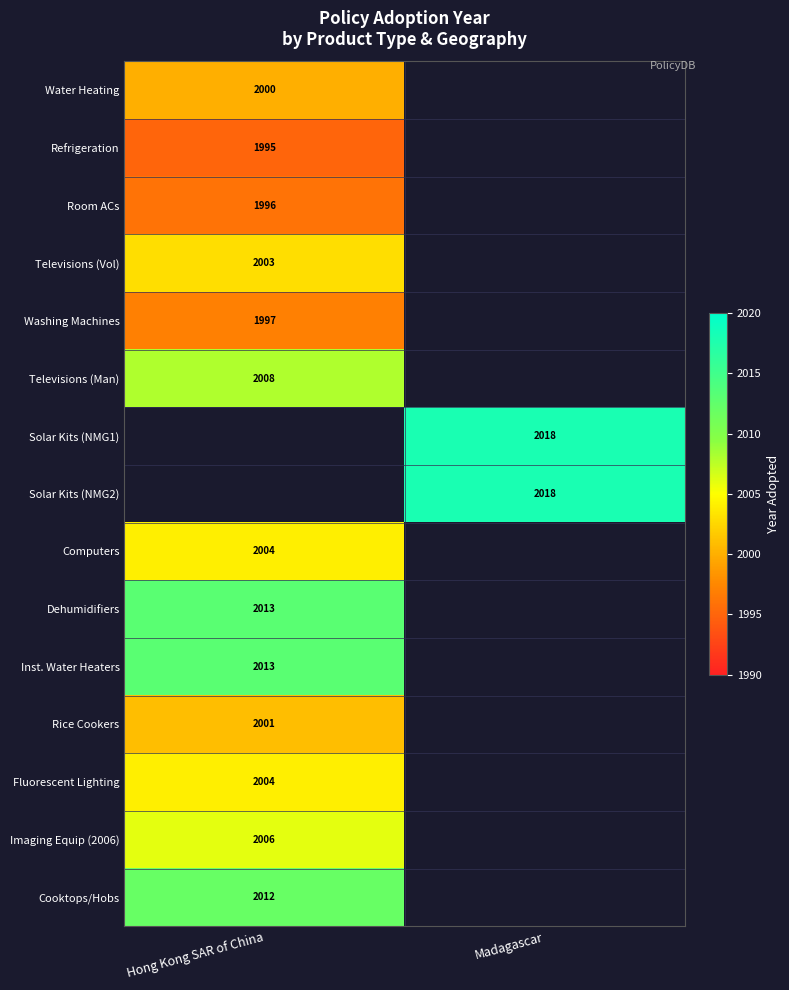

Is it true that Water Heating equals 2000 at Hong Kong SAR of China?

True